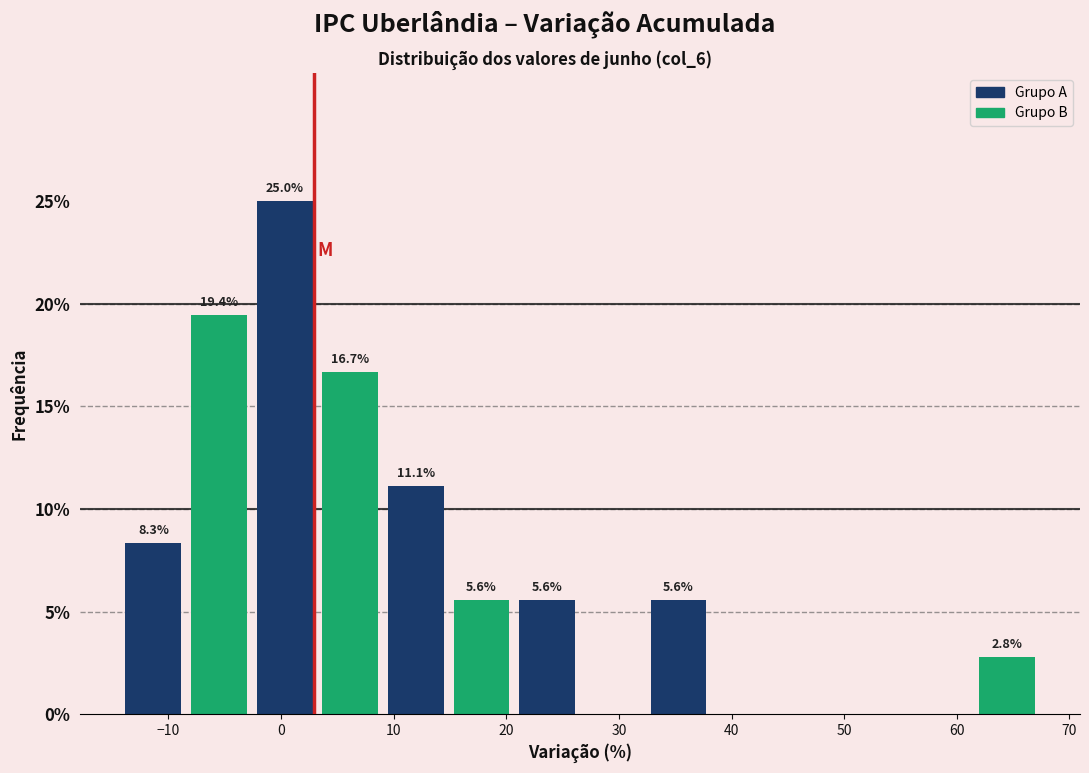

Over which range of the x-axis is the bar tallest?

-3 to 3